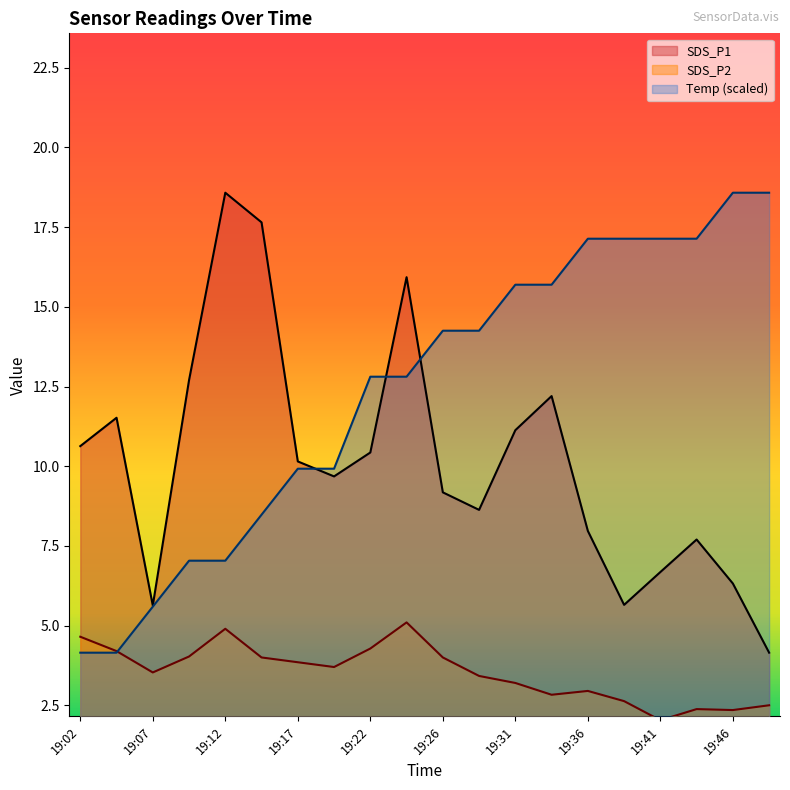

What is the smallest value displayed?

2.0